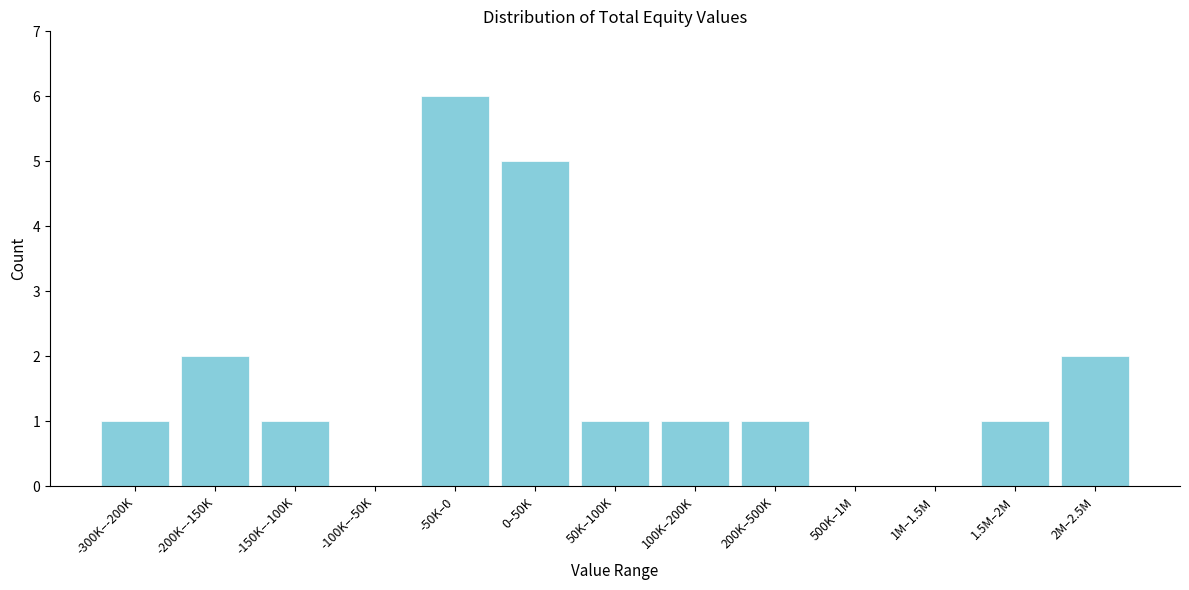

Reading right to left, what are all the values shown in this chart?

2M–2.5M=2	1.5M–2M=1	1M–1.5M=0	500K–1M=0	200K–500K=1	100K–200K=1	50K–100K=1	0–50K=5	-50K–0=6	-100K–-50K=0	-150K–-100K=1	-200K–-150K=2	-300K–-200K=1